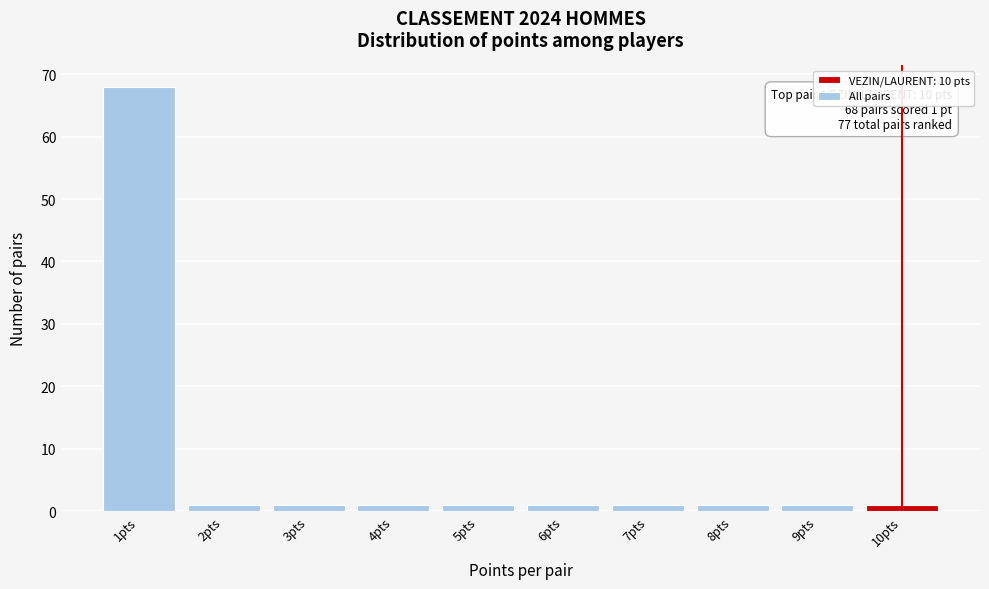

Reading right to left, extract all data points from this chart.

1	1	1	1	1	1	1	1	1	68